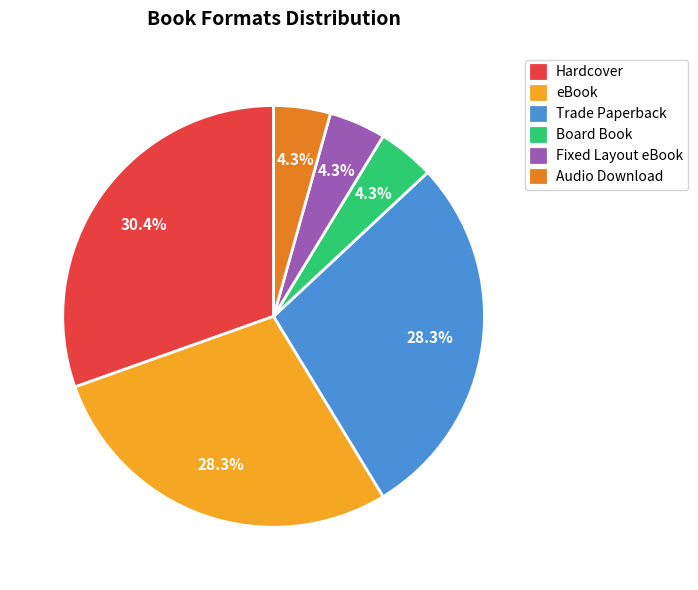

Is there any slice that represents more than half of the pie?

No